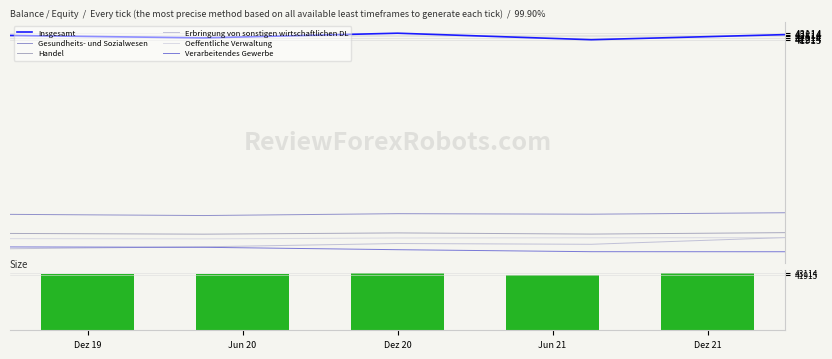

What is the highest value of the Erbringung von sonstigen wirtschaftlichen DL series?

5424